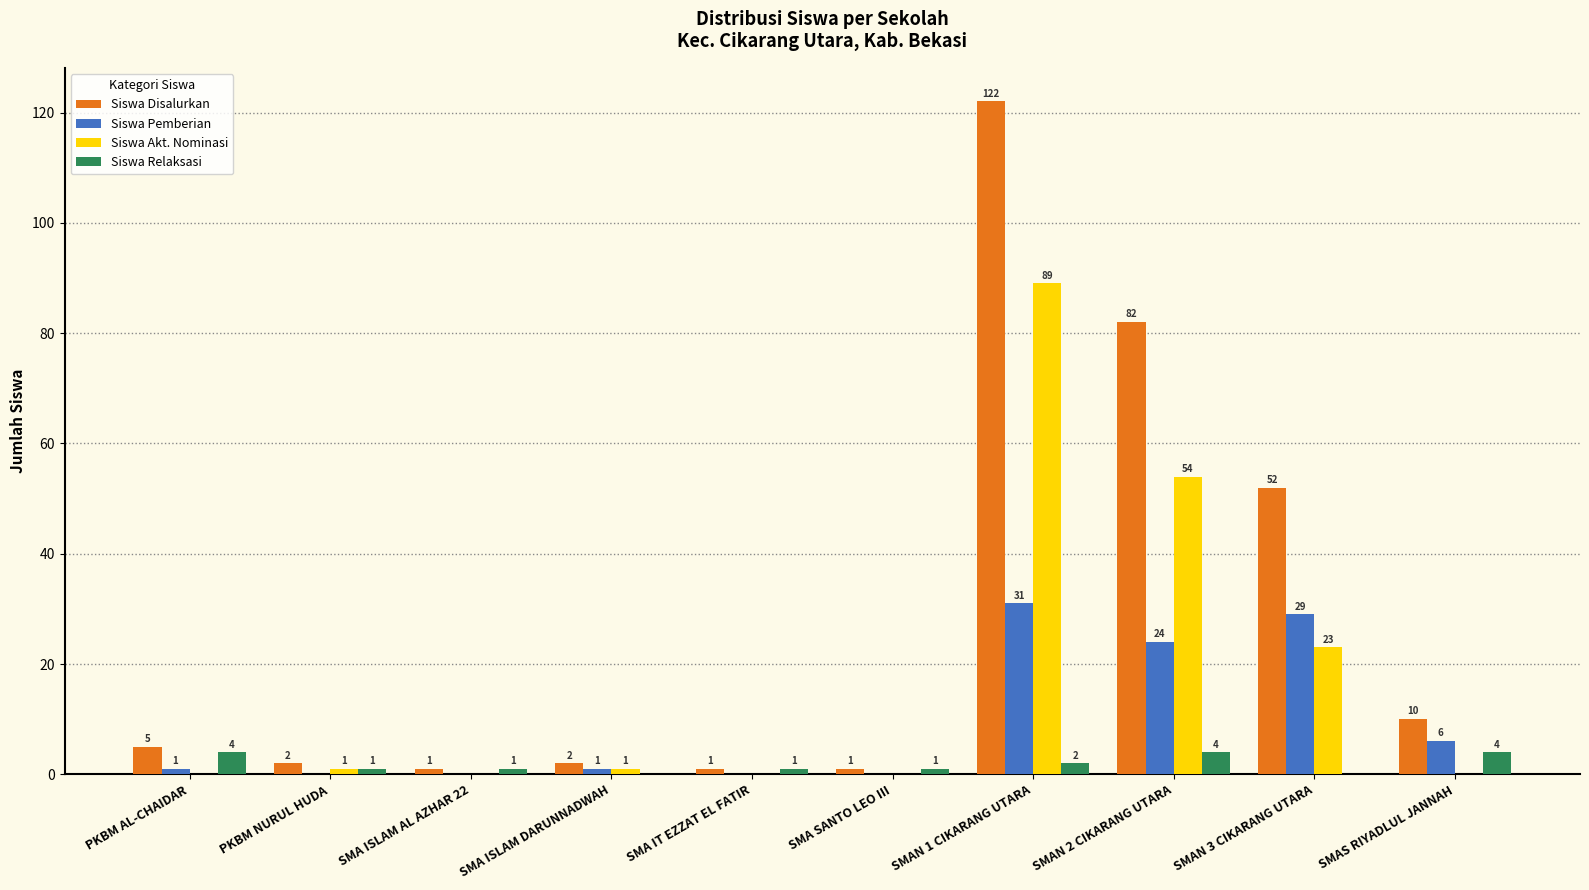

How many positive values does the Siswa Akt. Nominasi series have?

5